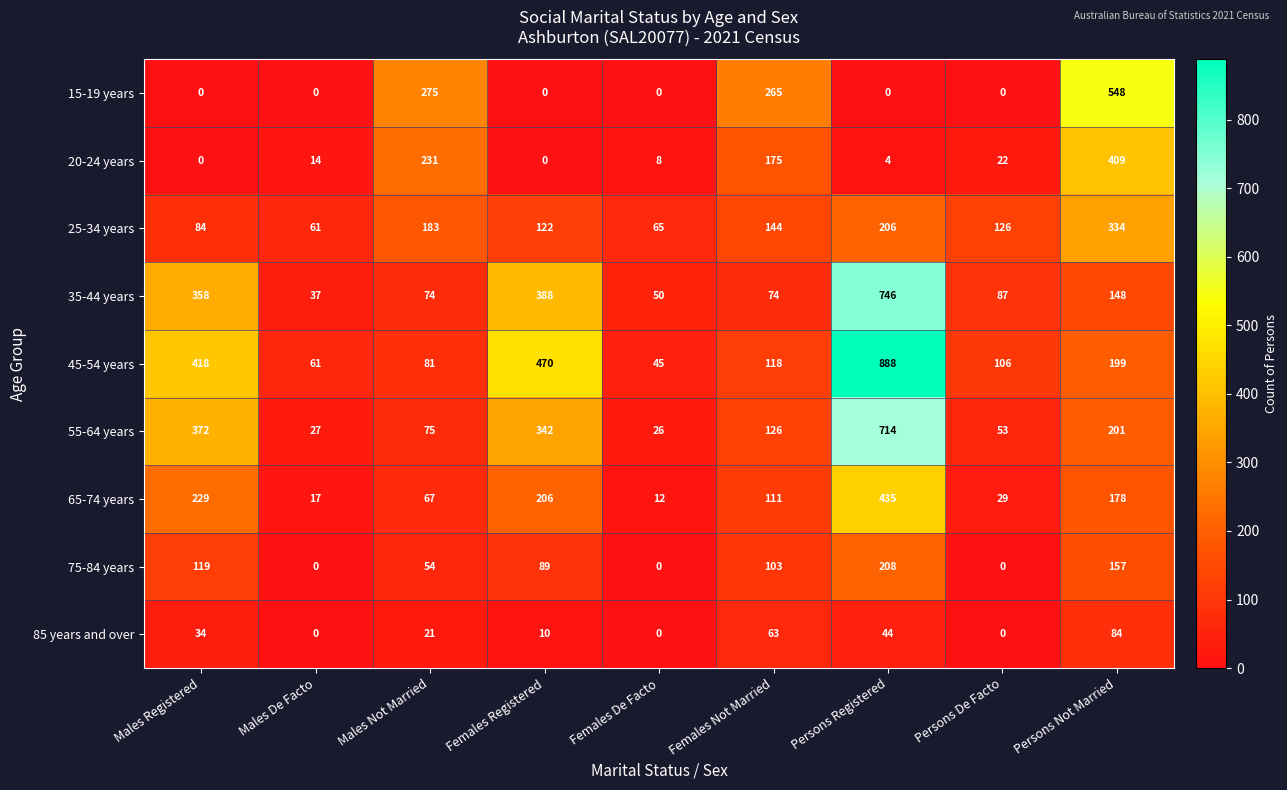

Which series has the widest spread of values?

45-54 years